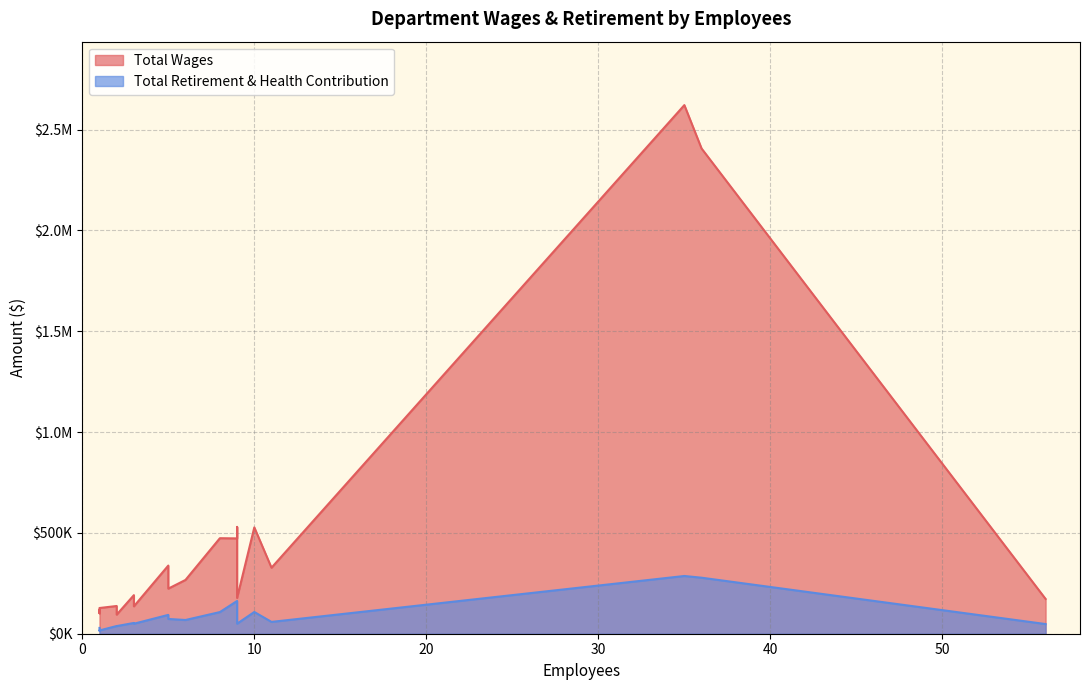

List the series in order of their overall mean, highest first.

Total Wages, Total Retirement & Health Contribution